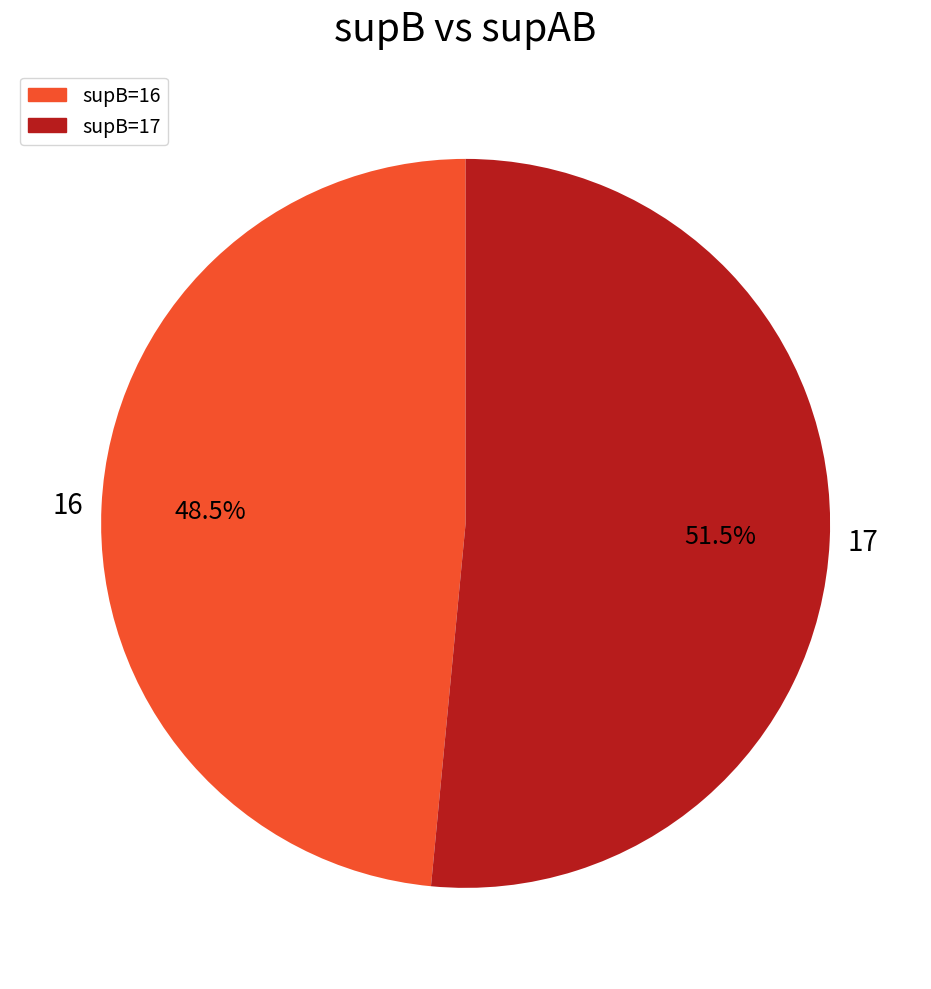

How much of the chart is everything except 16?

51.5%